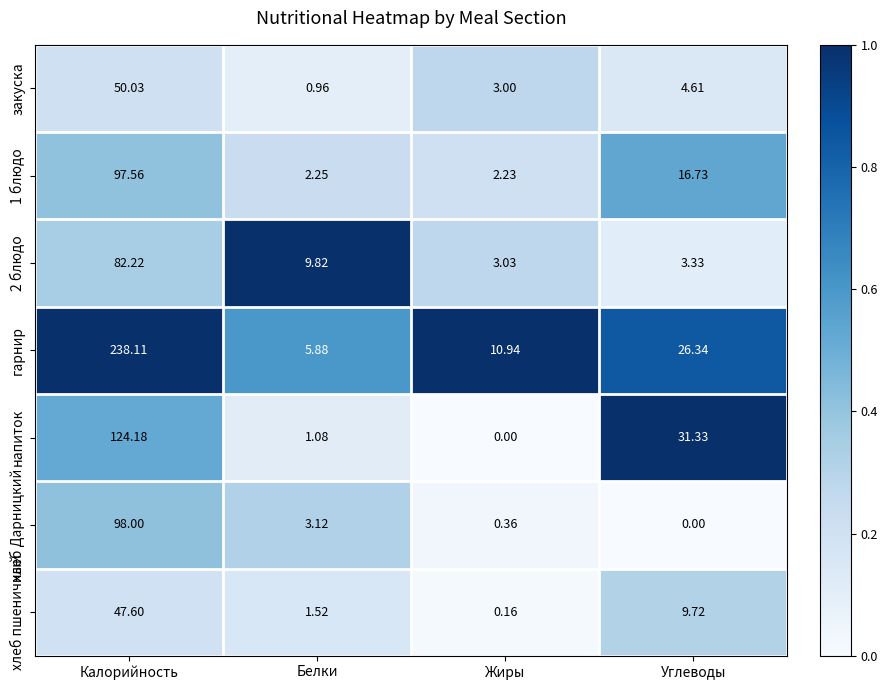

Which series has the widest spread of values?

гарнир